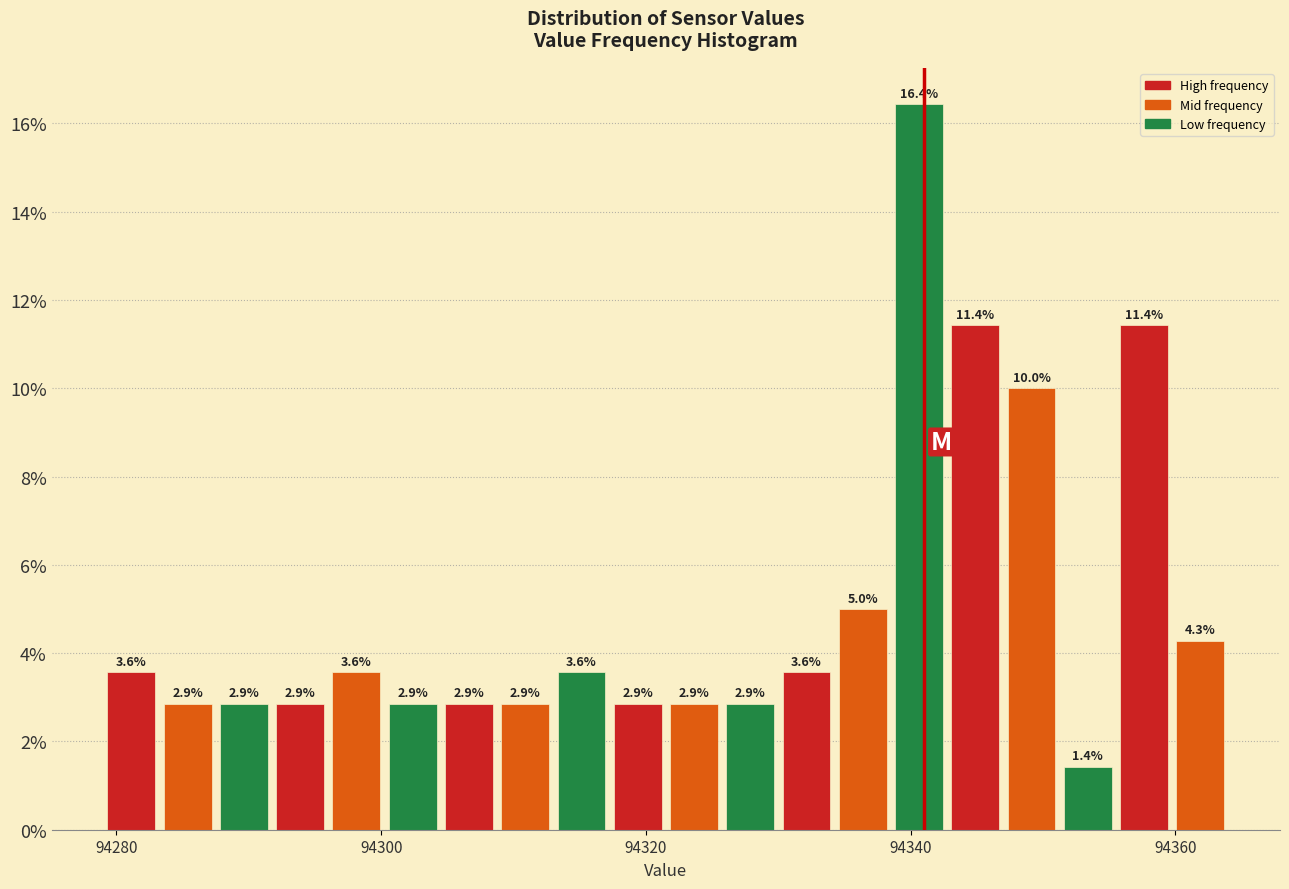

Around what value on the x-axis is the tallest bar? Give the approximate position of its centre, as read against the axis.

94340